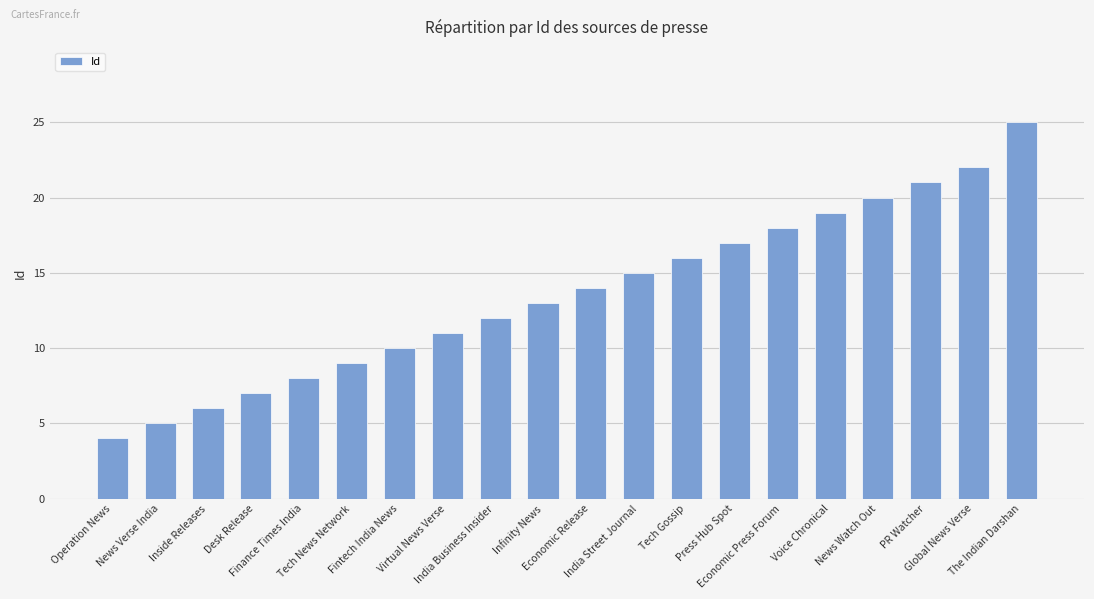

Reading right to left, what are all the values shown in this chart?

25	22	21	20	19	18	17	16	15	14	13	12	11	10	9	8	7	6	5	4